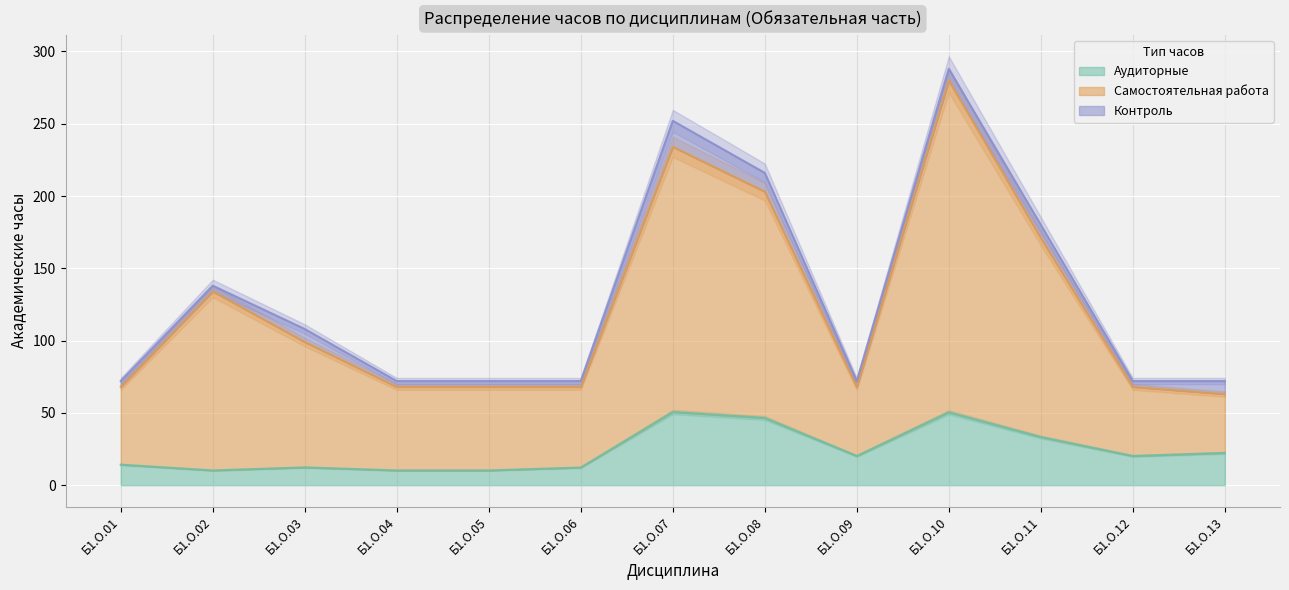

Which series changed the most between Б1.О.07 and Б1.О.08?

Самостоятельная работа